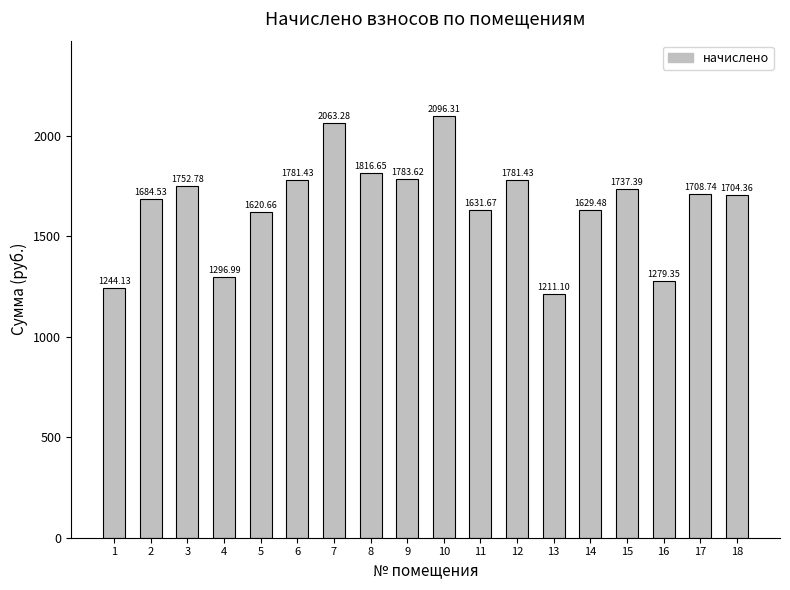

What is the ratio of the value at 12 to the value at 5?

1.1